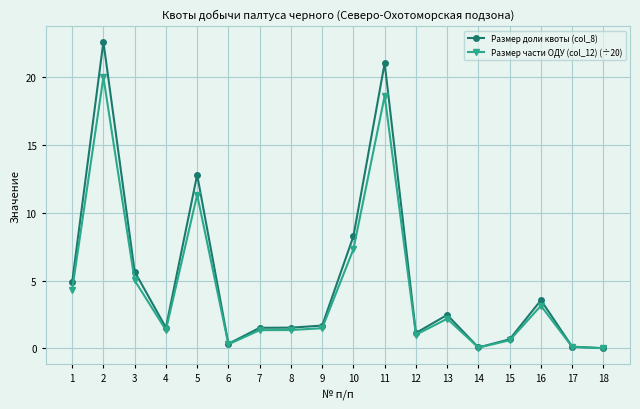

What is the difference between the maximum and minimum values in the Размер части ОДУ (col_12) (÷20) series?

20.0